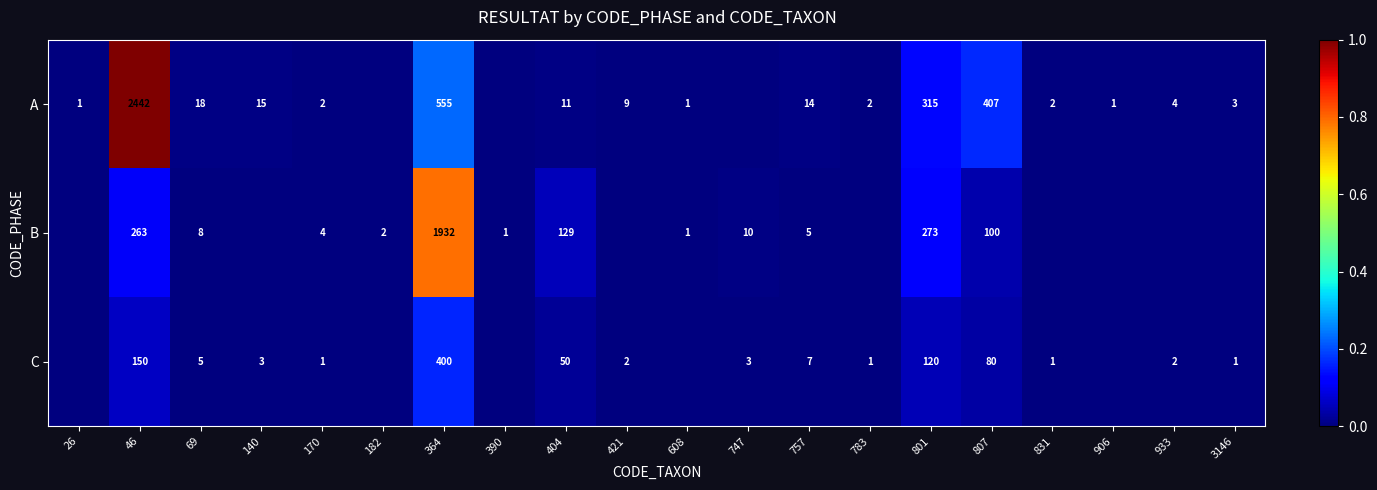

Is the value of B at 757 greater than the value of C at 46?

No